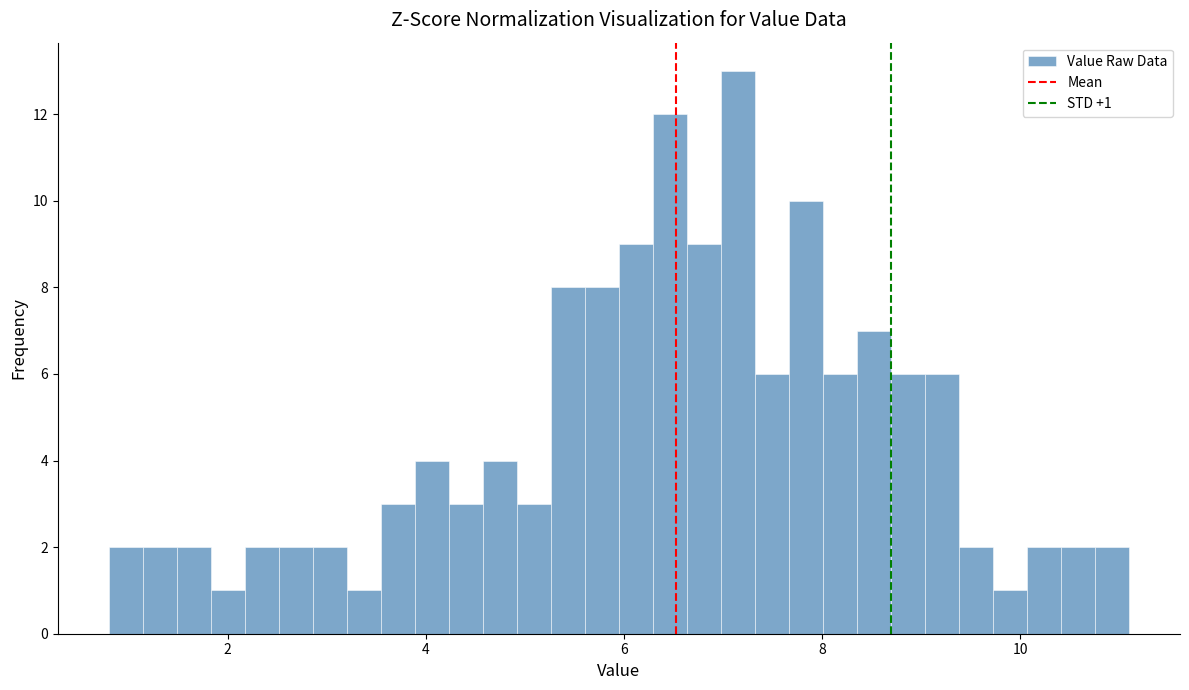

Around what value on the x-axis is the tallest bar? Give the approximate position of its centre, as read against the axis.

7.2